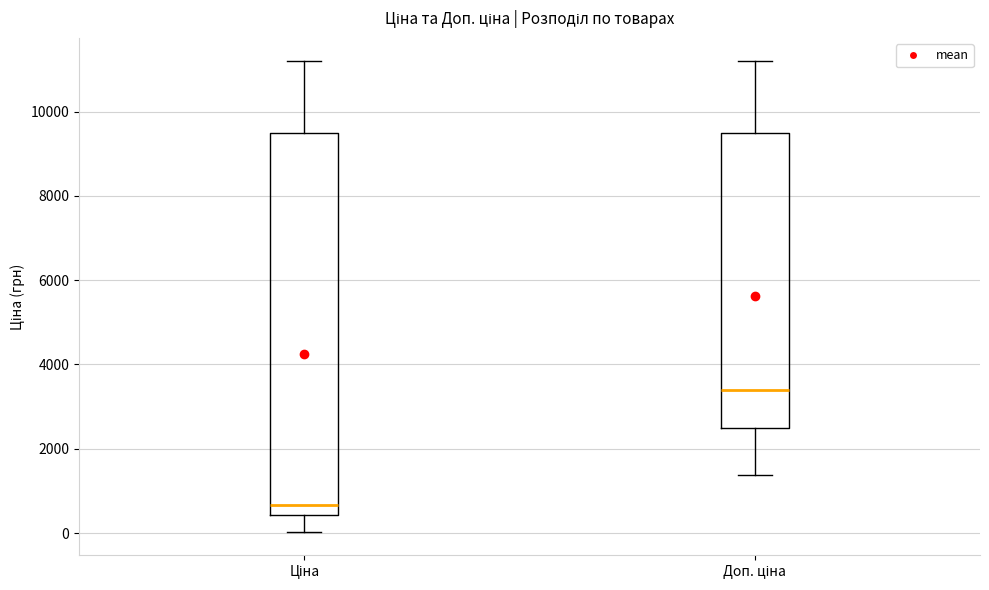

Reading left to right, read every box against the y-axis: the position of its median line, the range the box covers, and the ends of its whiskers. The values are not printed on the chart, so give them approximately, as read against the axis.

Ціна: median 600, box 400 to 9400, whiskers 0 to 11200
Доп. ціна: median 3400, box 2400 to 9400, whiskers 1400 to 11200